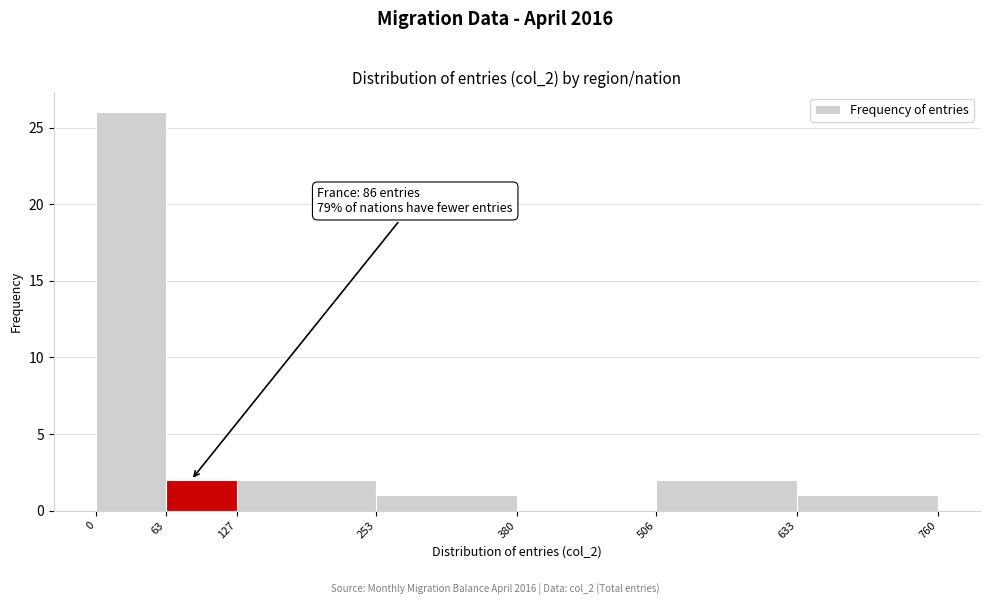

Which range on the x-axis has the tallest bar?

0 to 63